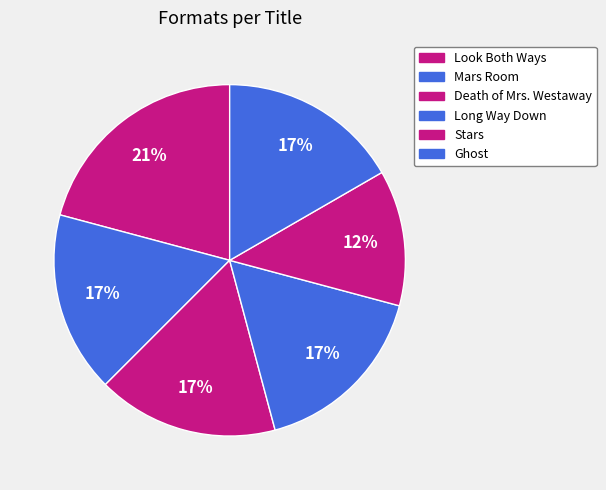

To the nearest percent, what percentage of the pie is Mars Room?

17%